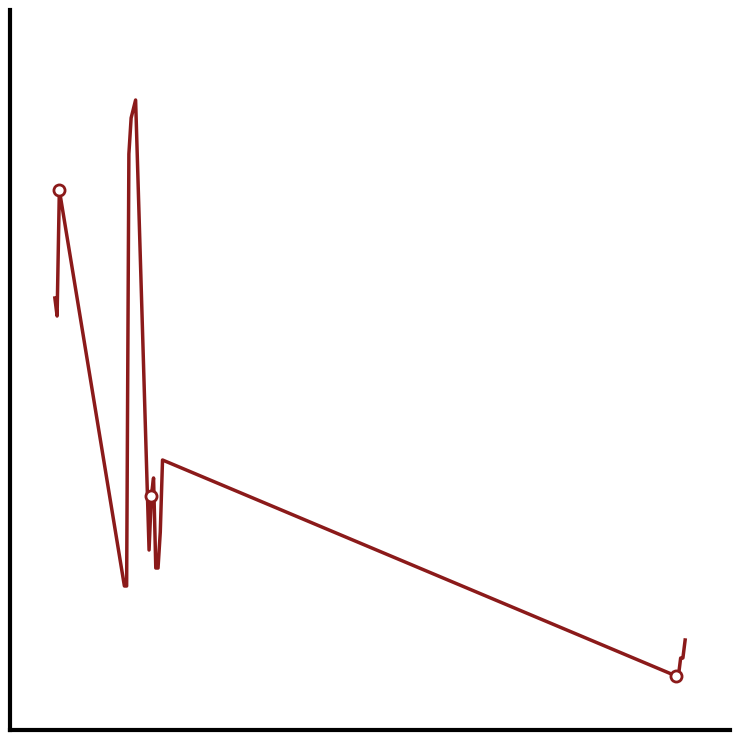

Does the chart have visible grid lines?

No